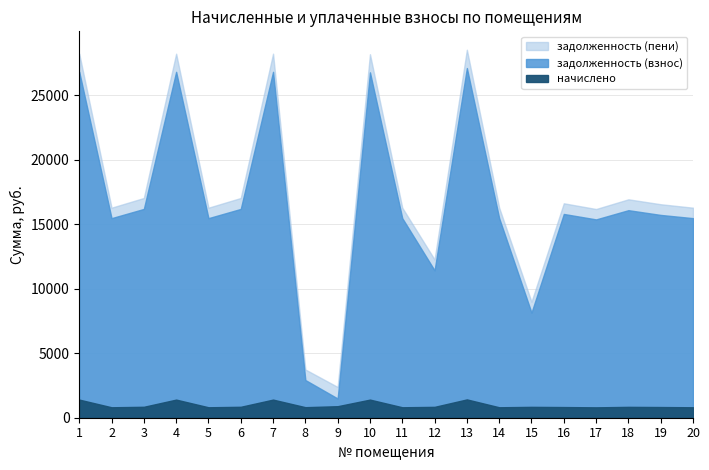

Which category has the highest value in the начислено series?

13